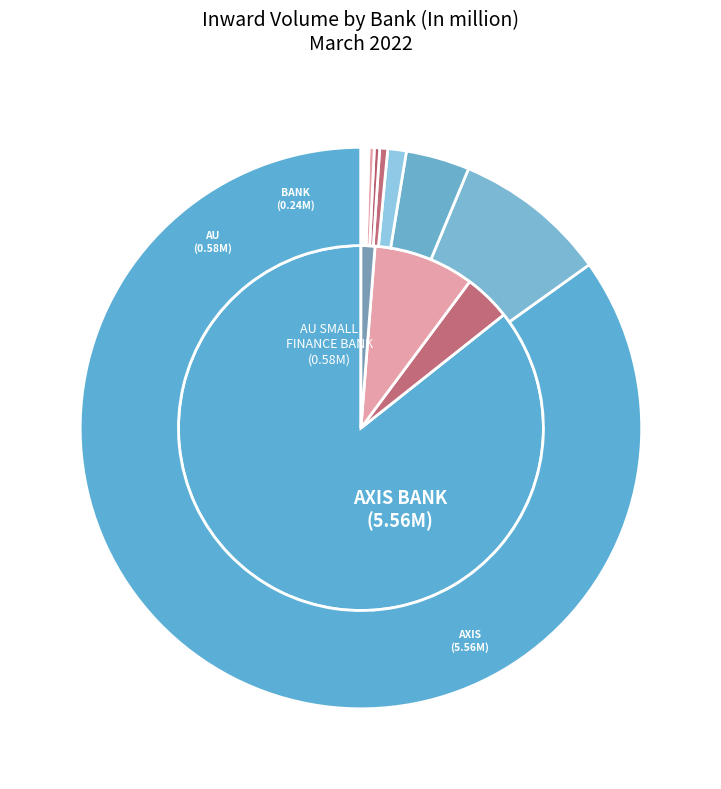

To the nearest percent, what is the combined percentage of BANK OF BARODA and ANDHRA PRADESH GRAMEENA VIKAS BANK?

4%